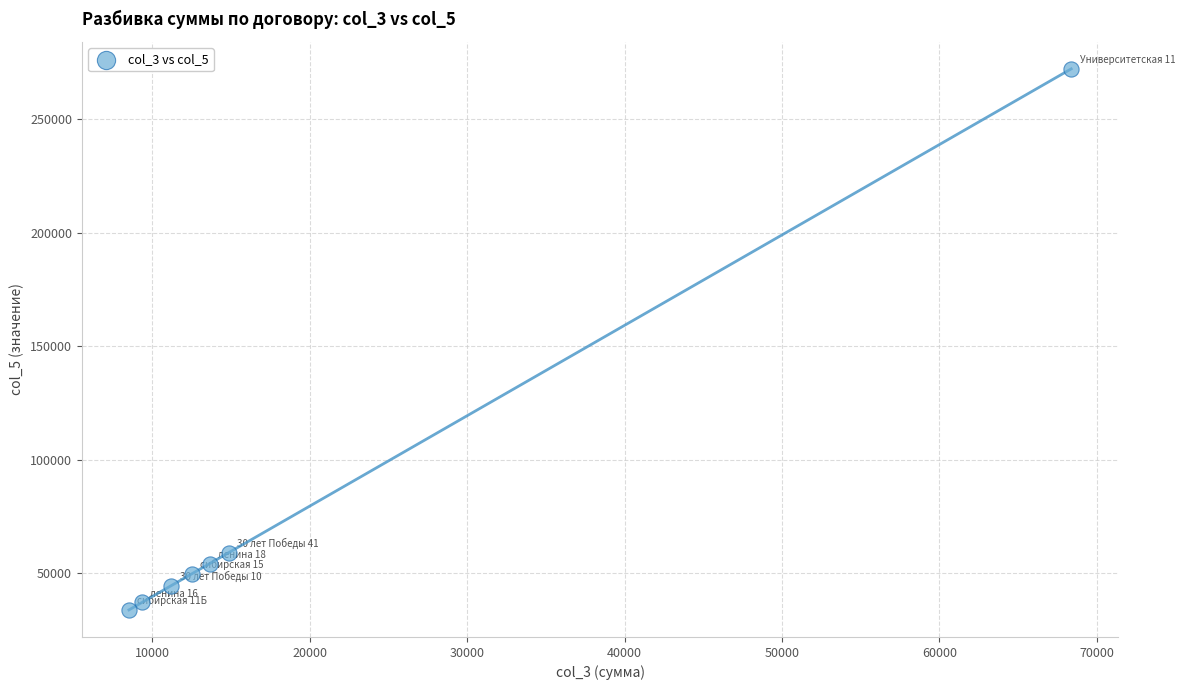

What is the average X value?

19778.6